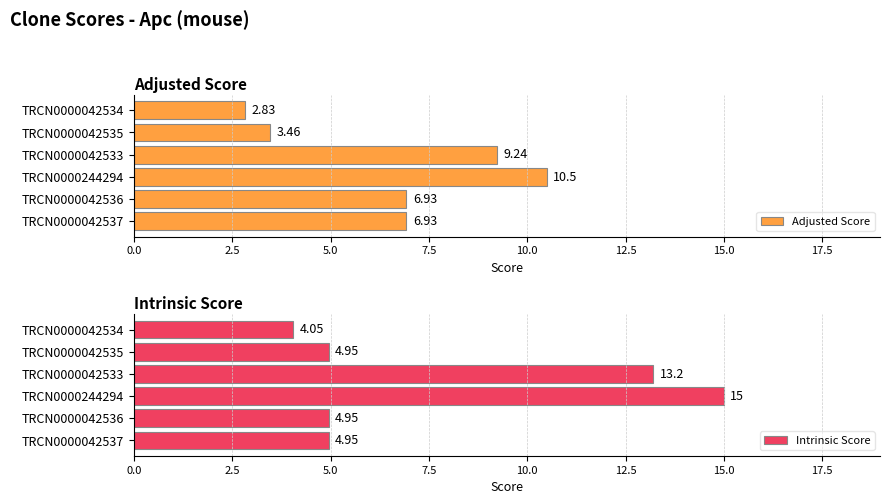

Rank the series by their average value, from lowest to highest.

Adjusted Score, Intrinsic Score